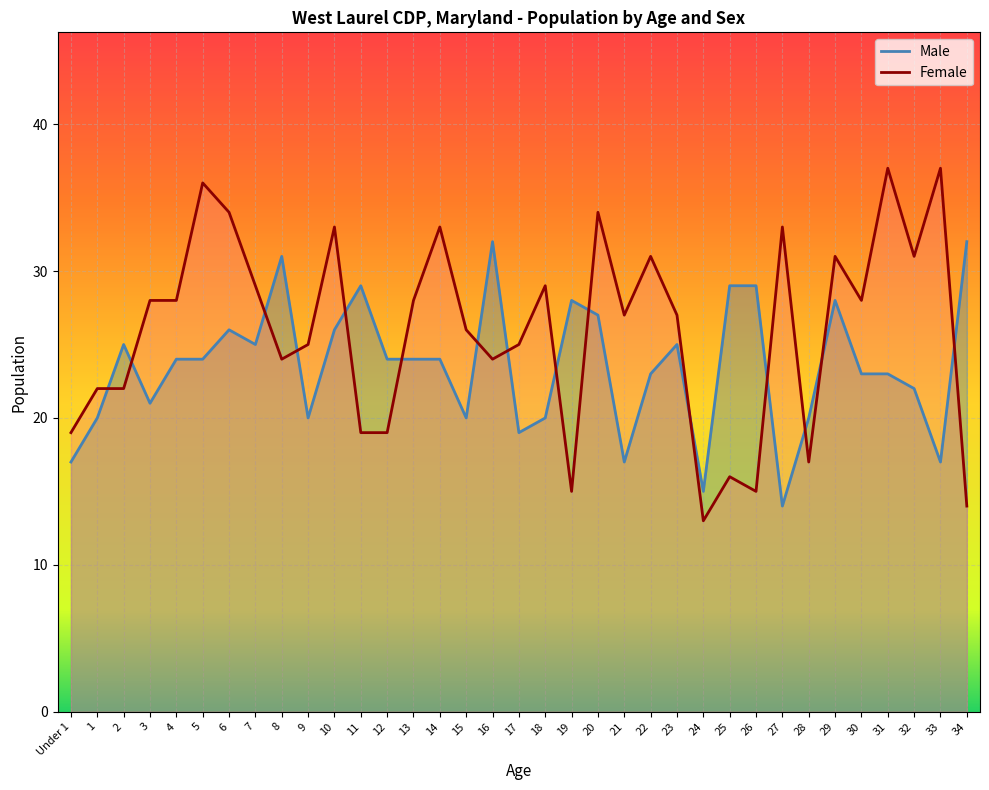

What is the minimum value shown in the chart?

13